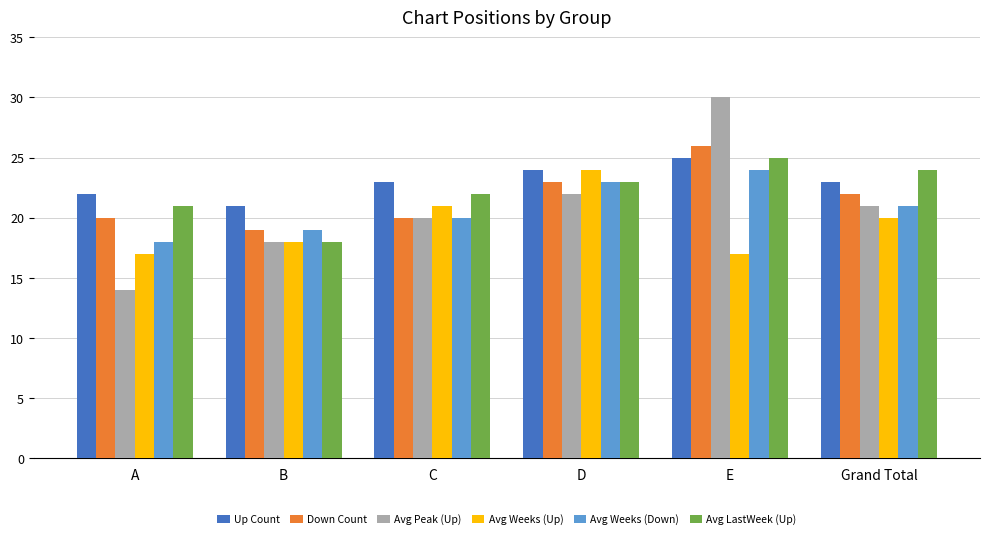

Is the value of Avg Weeks (Up) at C greater than the value of Avg Peak (Up) at C?

Yes